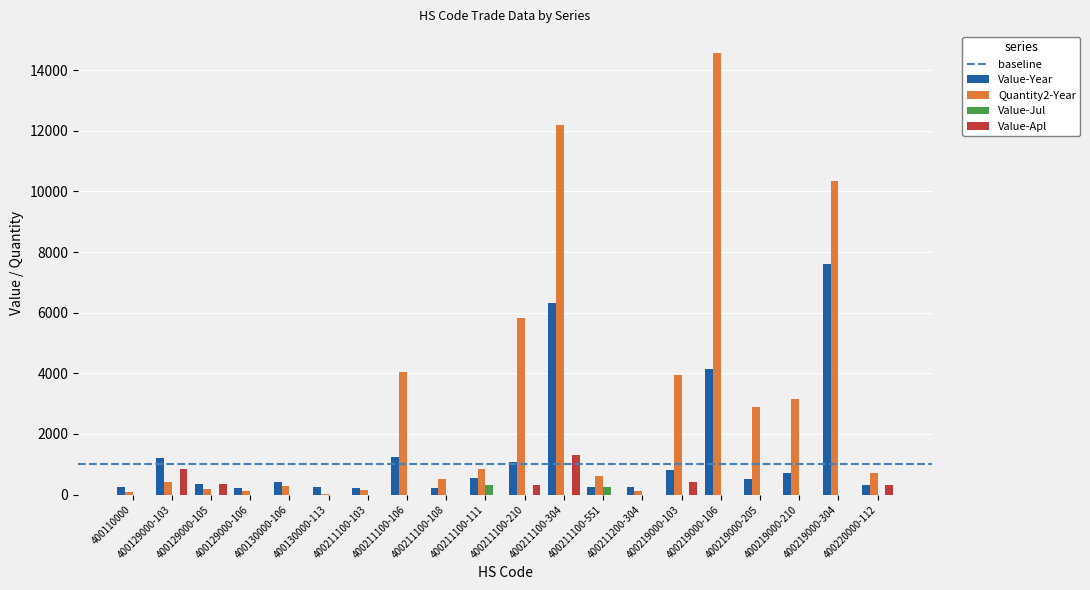

Which series has the largest total across all categories?

Quantity2-Year